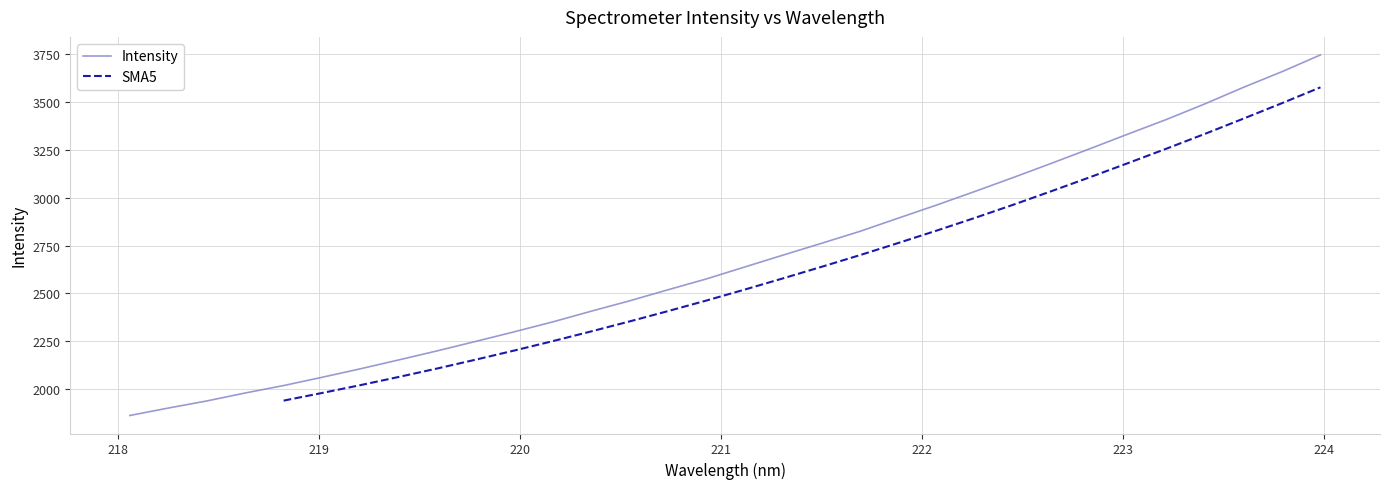

What is the maximum value shown in the chart?

3744.9